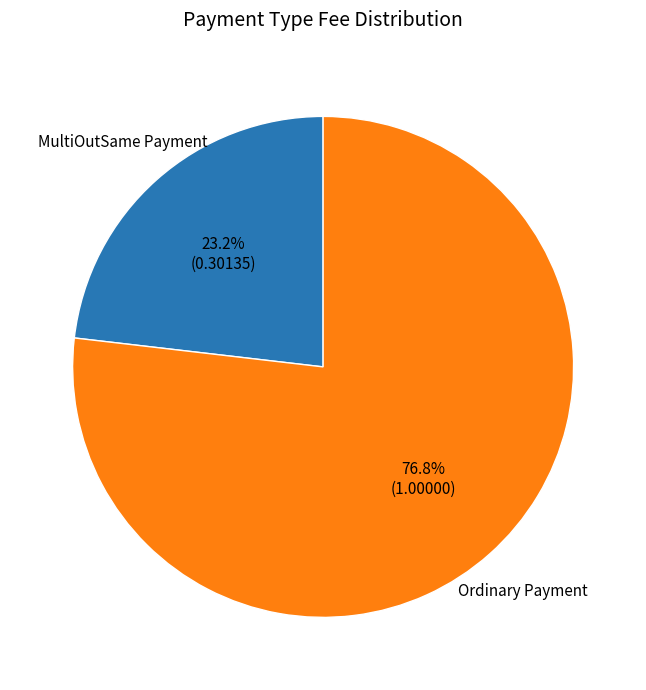

Is there any slice that represents more than half of the pie?

Yes